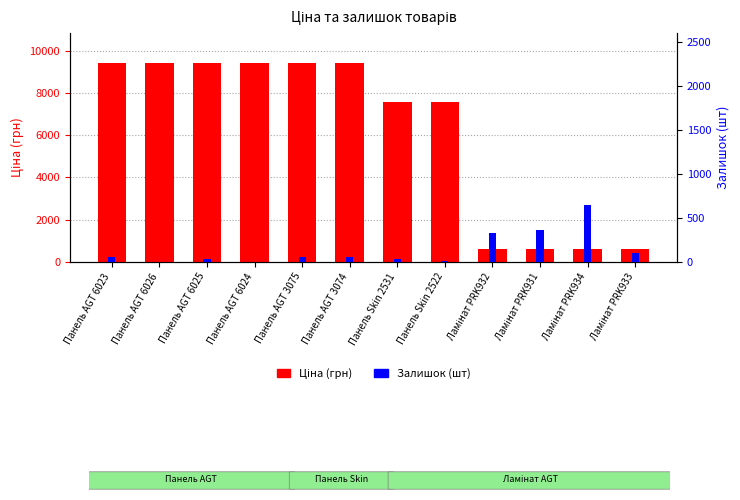

Reading right to left, extract all data points from this chart.

Ціна: Ламінат PRK933=586.0	Ламінат PRK934=586.0	Ламінат PRK931=586.0	Ламінат PRK932=586.0	Панель Skin 2522=7545.9	Панель Skin 2531=7545.9	Панель AGT 3074=9416.9	Панель AGT 3075=9416.9	Панель AGT 6024=9416.9	Панель AGT 6025=9416.9	Панель AGT 6026=9416.9	Панель AGT 6023=9416.9
Залишок: Ламінат PRK933=100.0	Ламінат PRK934=649.0	Ламінат PRK931=359.0	Ламінат PRK932=333.0	Панель Skin 2522=10.0	Панель Skin 2531=38.0	Панель AGT 3074=54.0	Панель AGT 3075=54.0	Панель AGT 6024=1.0	Панель AGT 6025=27.0	Панель AGT 6026=0.0	Панель AGT 6023=59.0